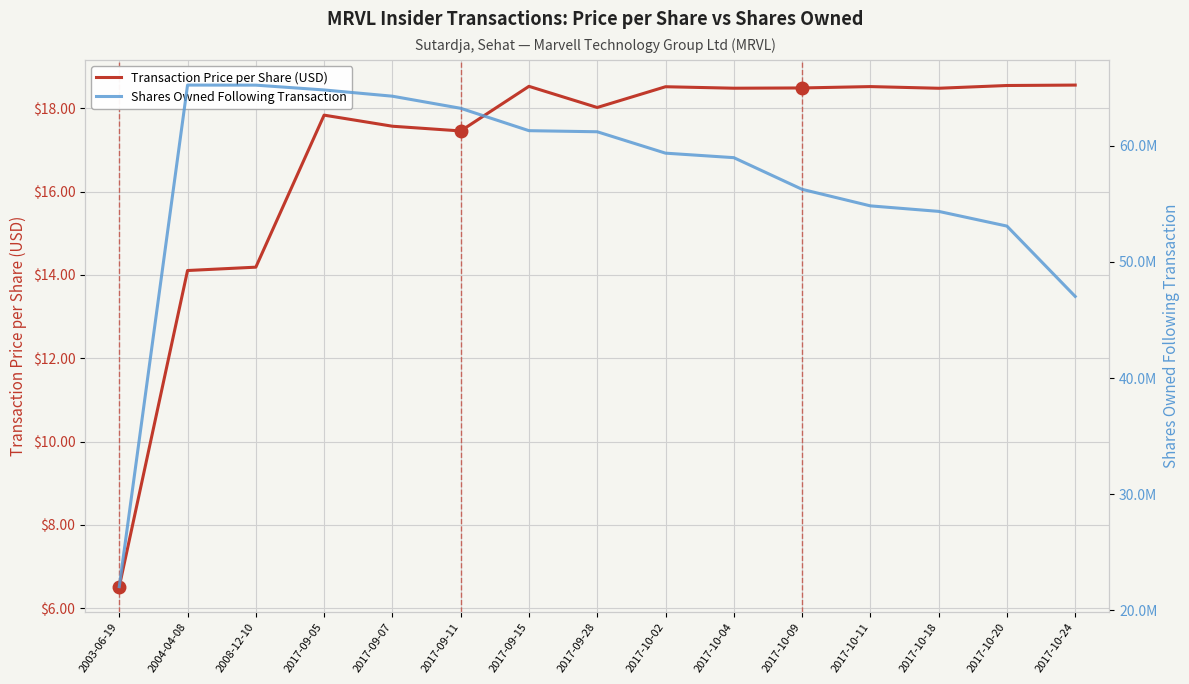

At which label is Shares Owned Following Transaction closest to 43634494?

2017-10-24